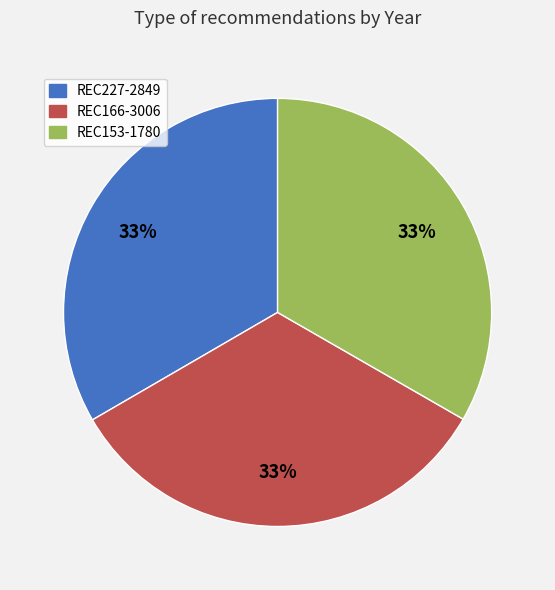

To the nearest percent, what portion does REC153-1780 represent?

33%